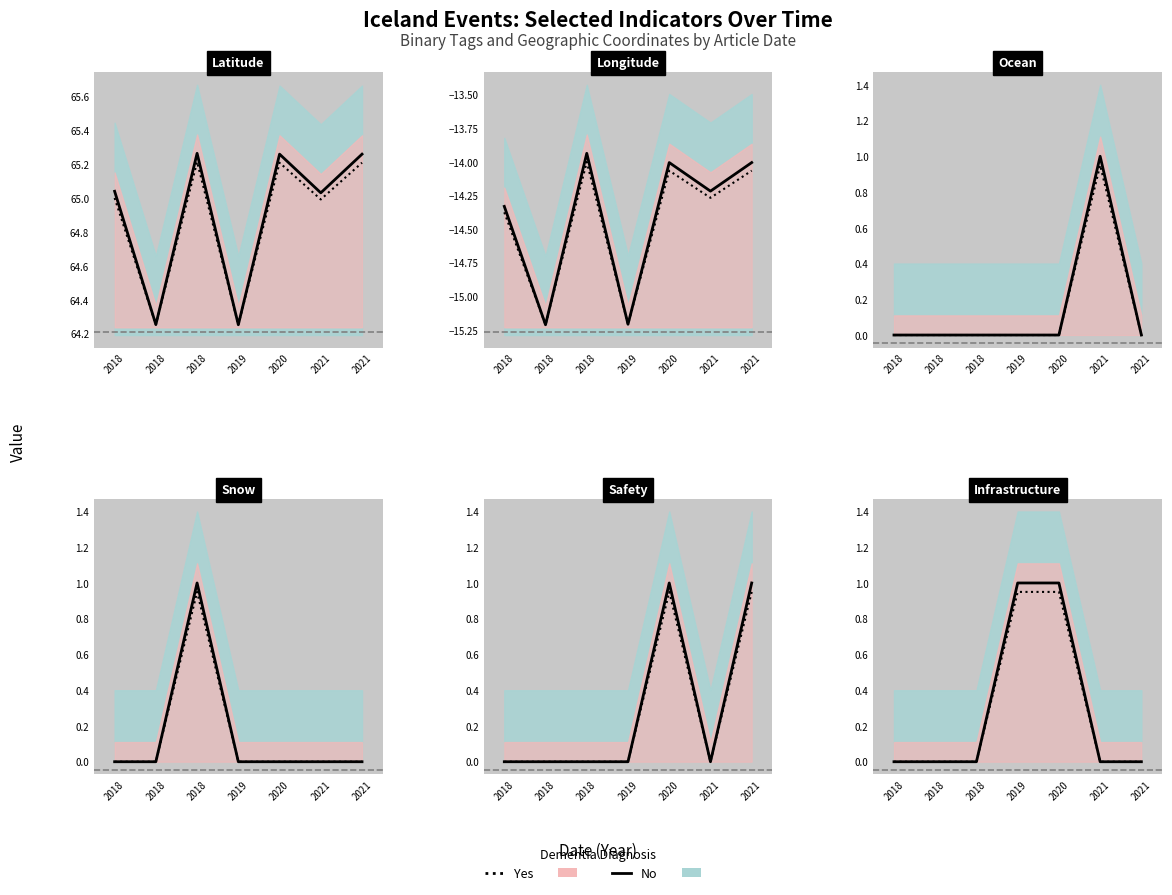

What are all the series names shown in the legend?

No (line), Yes (line)